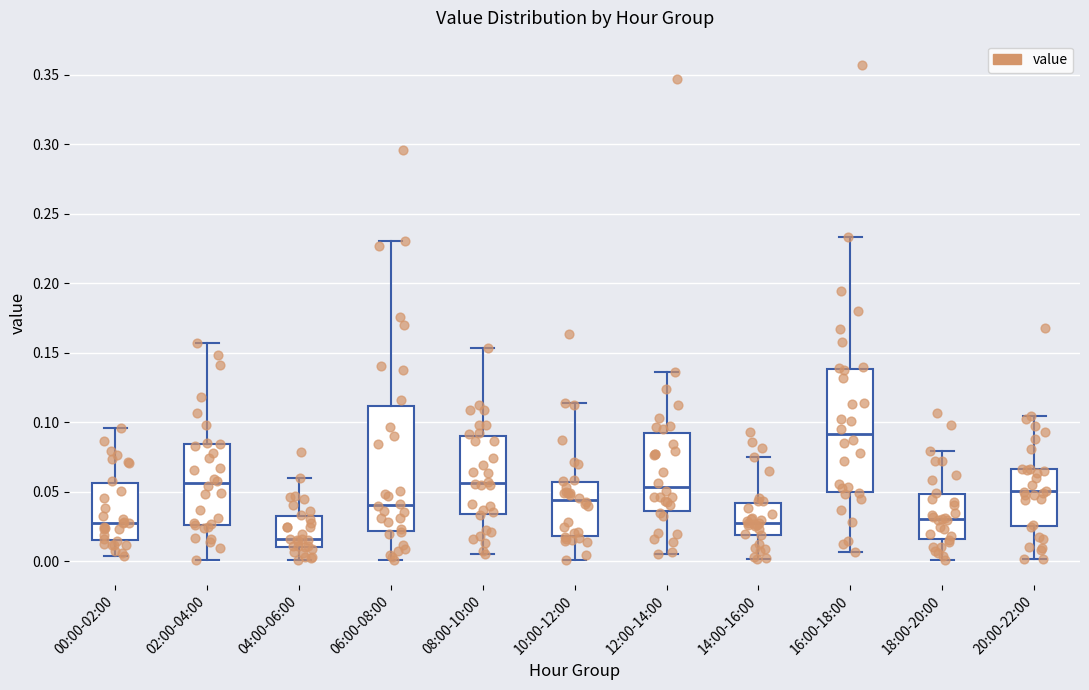

Where does the median line of the box for 14:00-16:00 sit on the y-axis? The values are not printed on the chart, so give them approximately, as read against the axis.

0.025